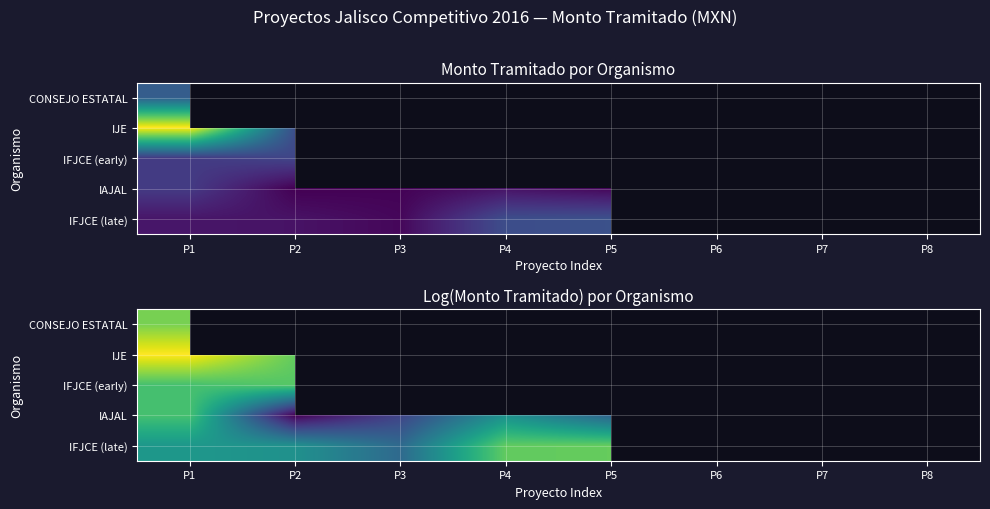

What is the lowest value of the IJE series?

14.1